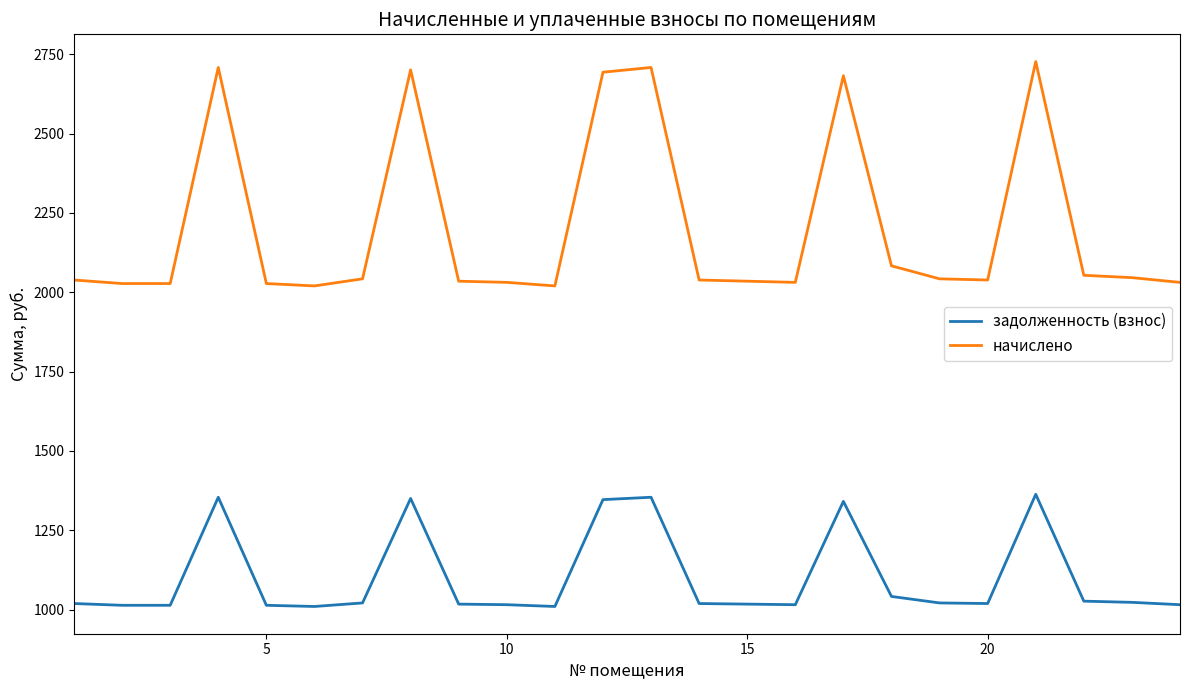

Is this an area chart (filled region under the line)?

No